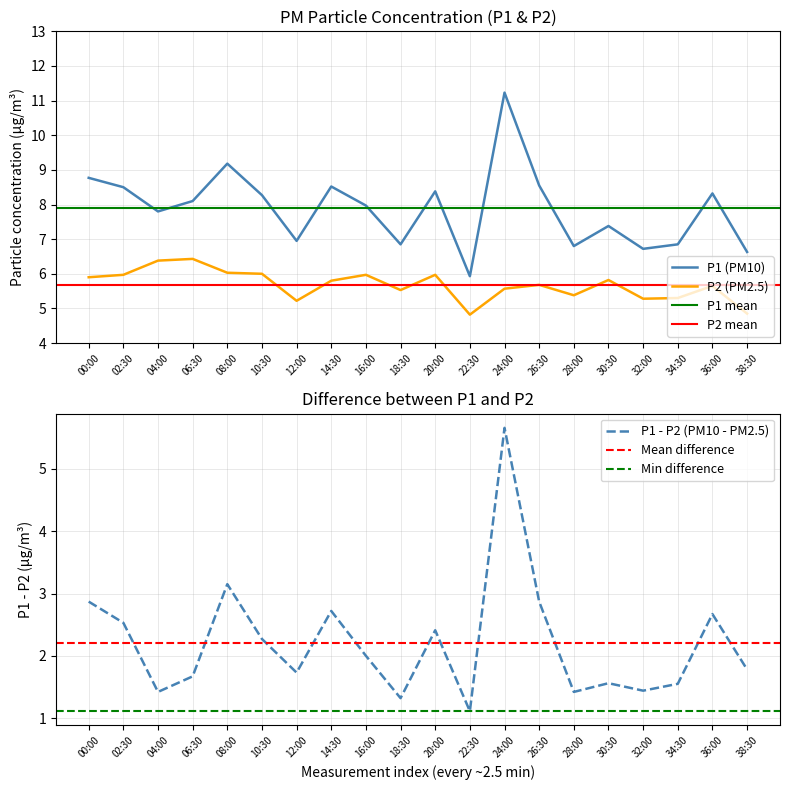

Is the value of P1 (PM10) at 34:30 greater than the value of P2 (PM2.5) at 34:30?

Yes